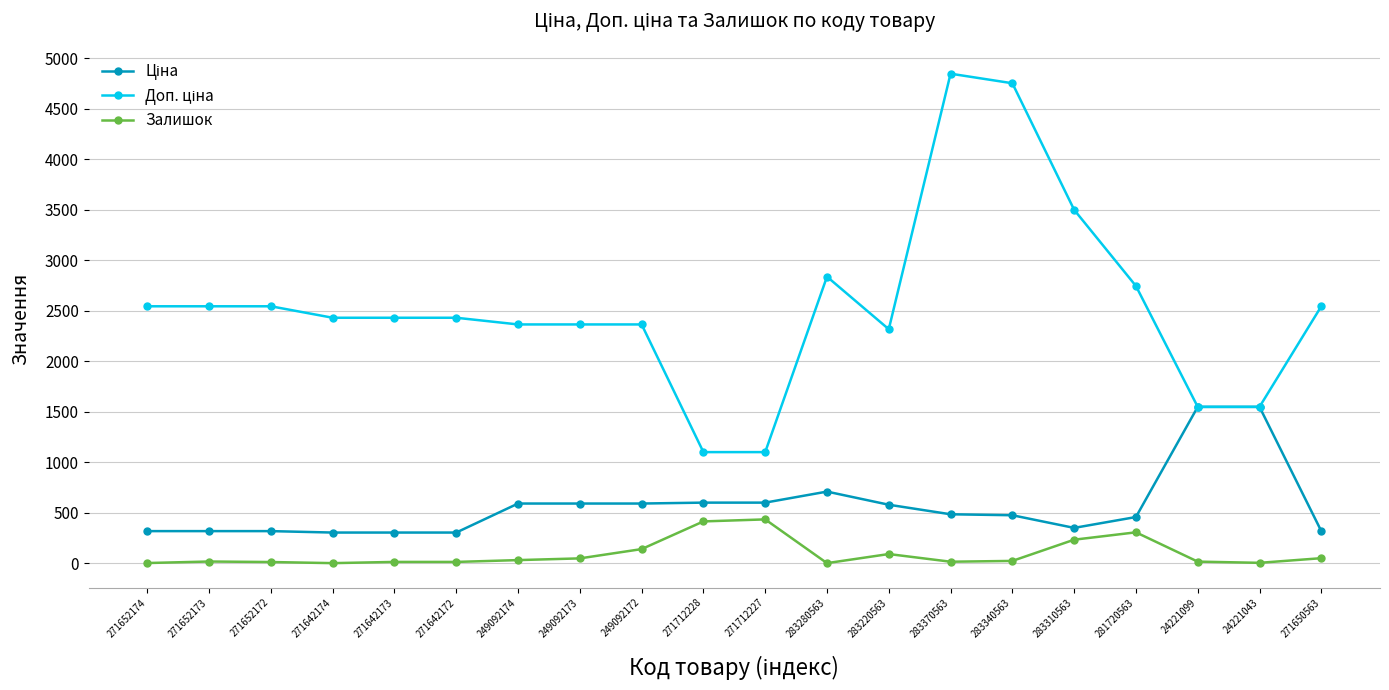

True or false: Залишок has more than 2 interior local peaks.

True